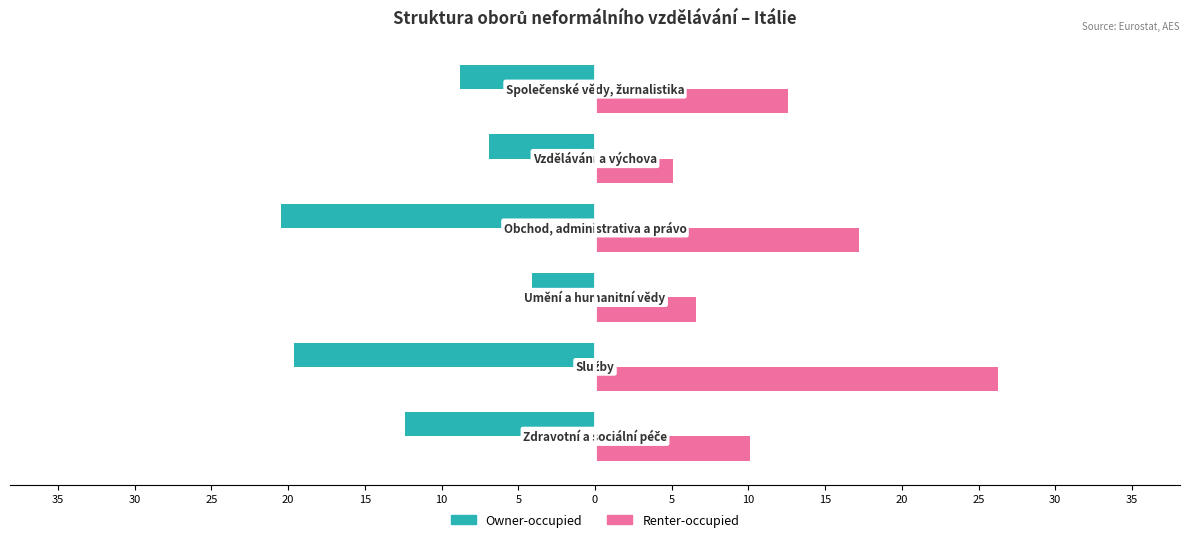

Which series has the widest spread of values?

Renter-occupied